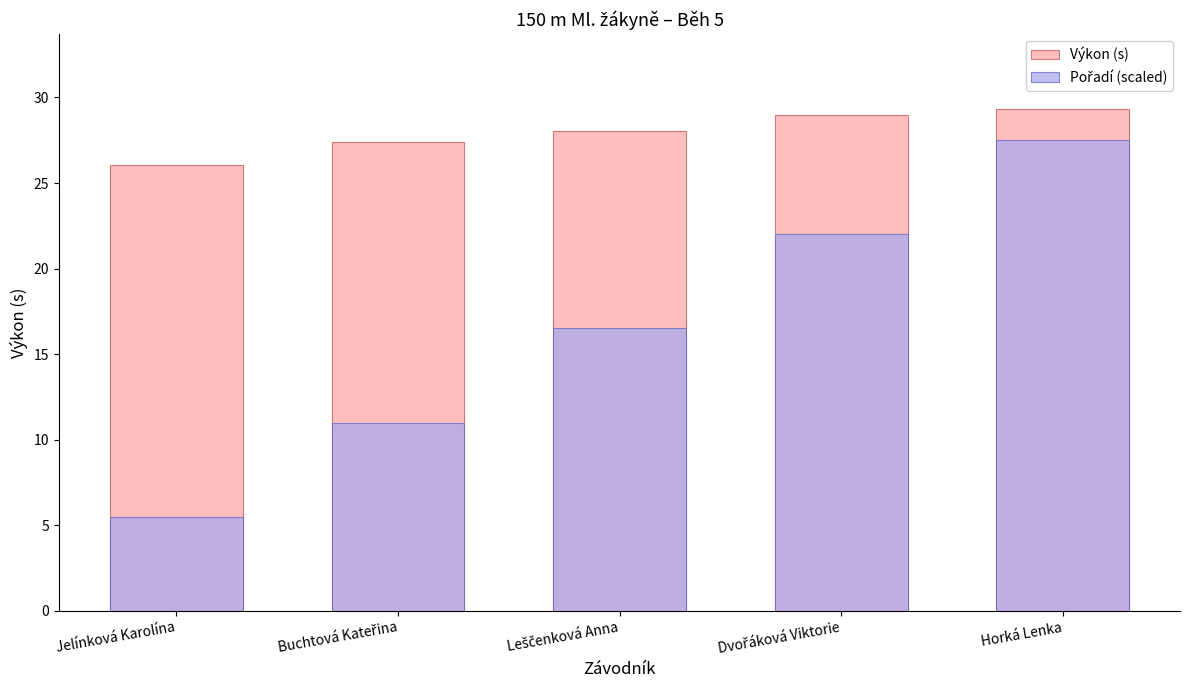

What is the maximum value for Výkon (s)?

29.3